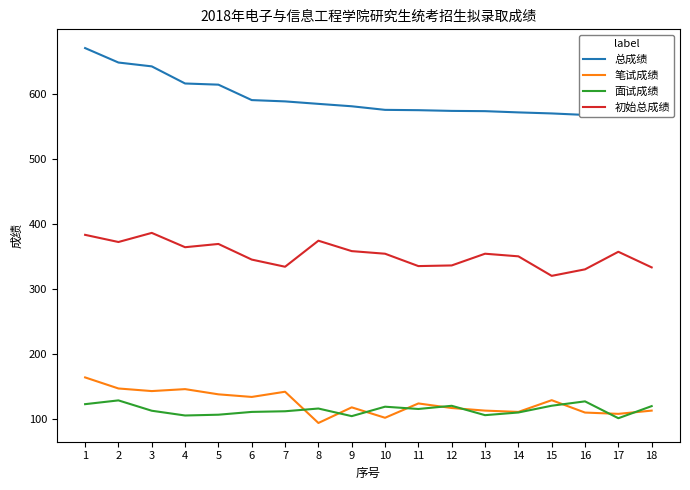

What is the difference between the maximum and minimum values in the 笔试成绩 series?

70.0